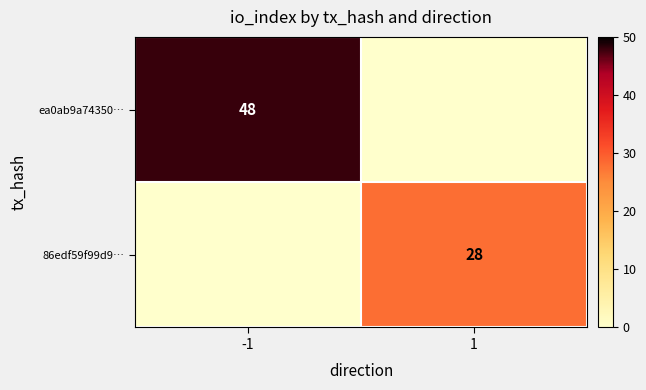

The value of ea0ab9a74350… at -1 is 84. True or false?

False